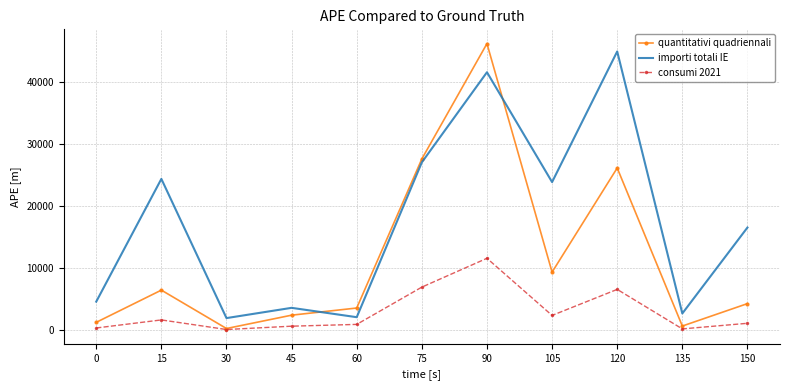

What is the maximum value shown in the chart?

46256.0